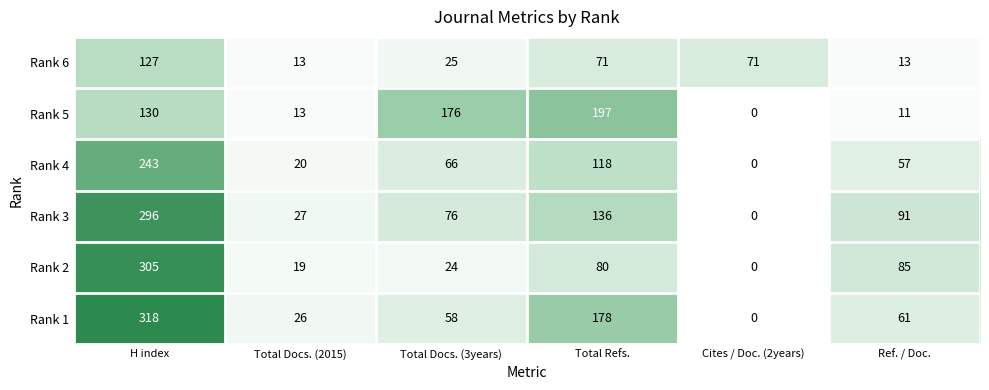

List the series in order of their peak value, lowest first.

Rank 6, Rank 5, Rank 4, Rank 3, Rank 2, Rank 1